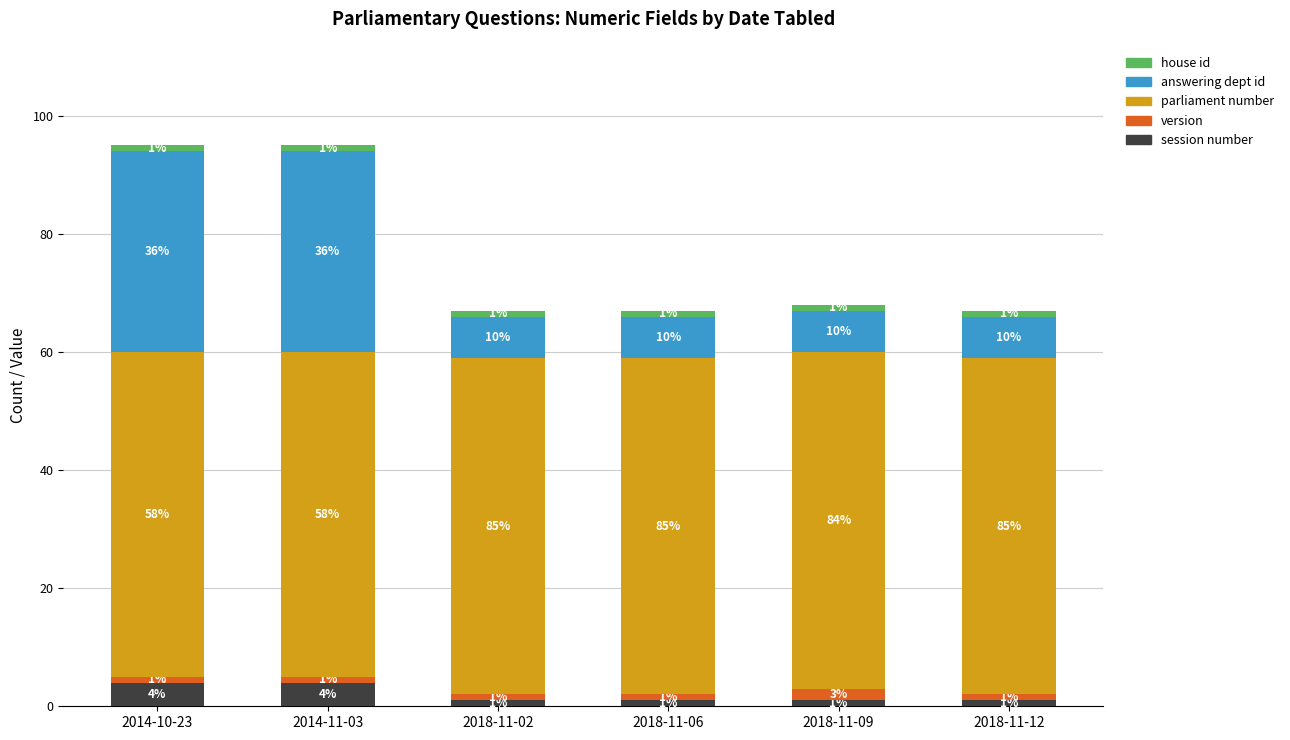

What is the total value across all series at 2014-11-03?

95